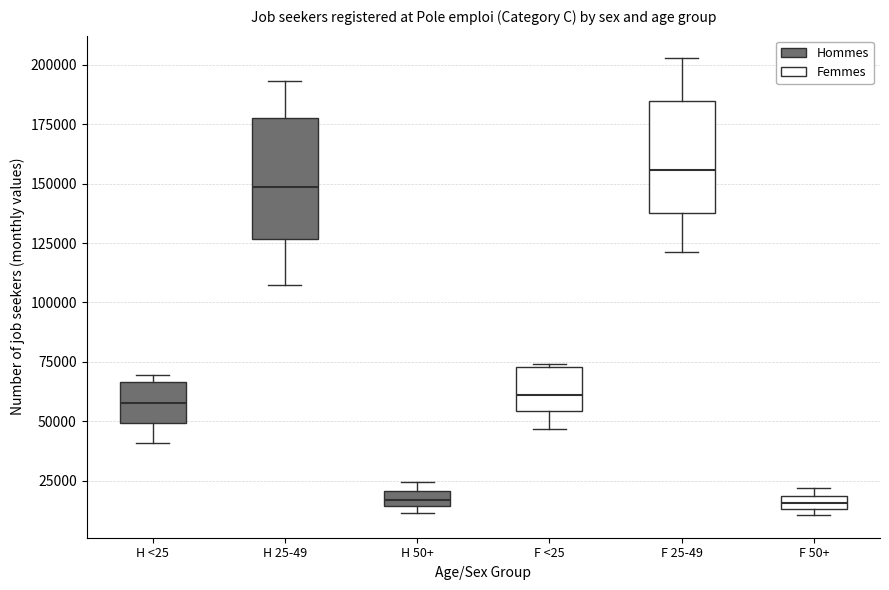

Where is the lower edge of the box for H <25 on the y-axis? The values are not printed on the chart, so give them approximately, as read against the axis.

50000